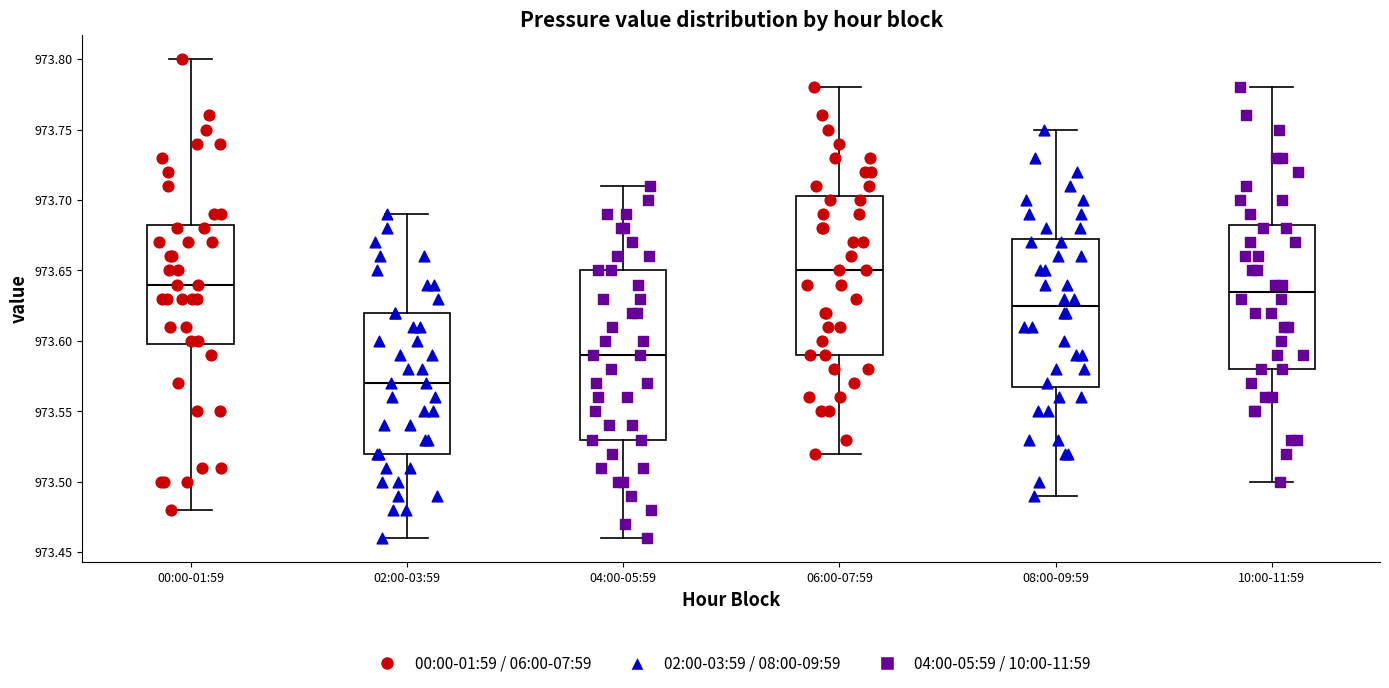

Which box has the lowest median line?

02:00-03:59